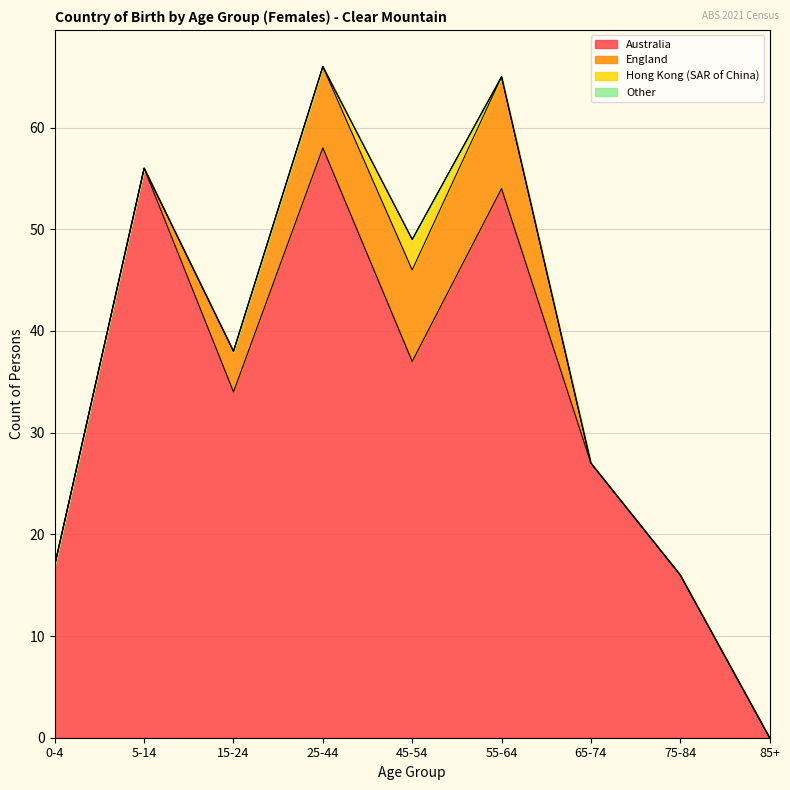

Is it true that Australia equals 16 at 75-84?

True